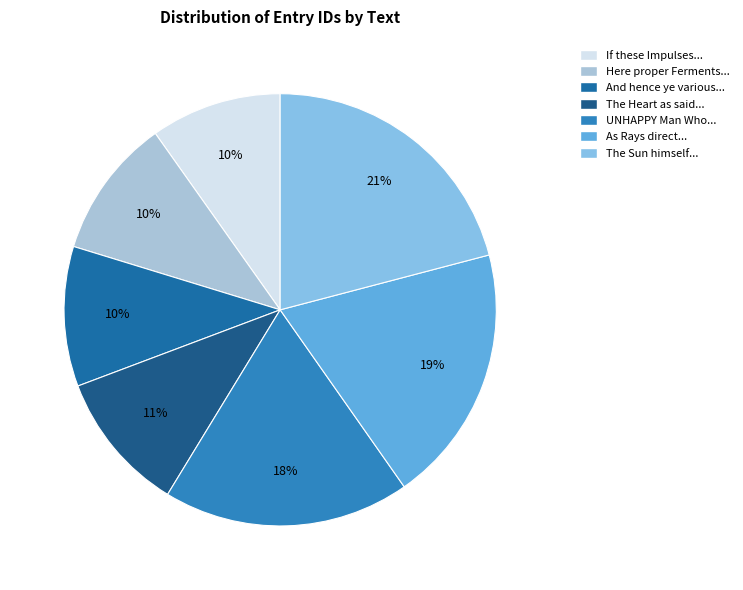

How many segments does this pie chart have?

7